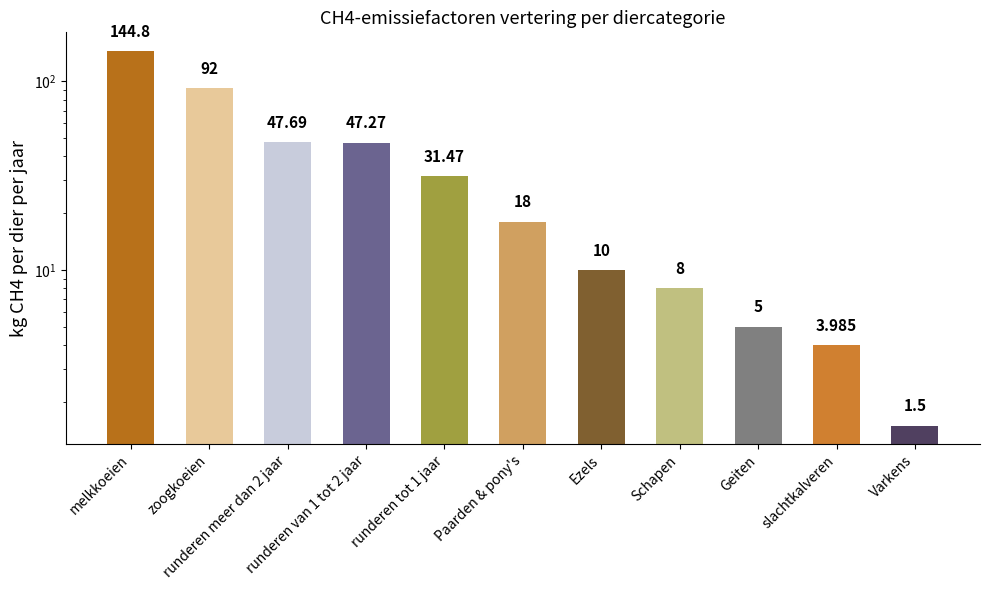

At which label is the value closest to 73?

zoogkoeien